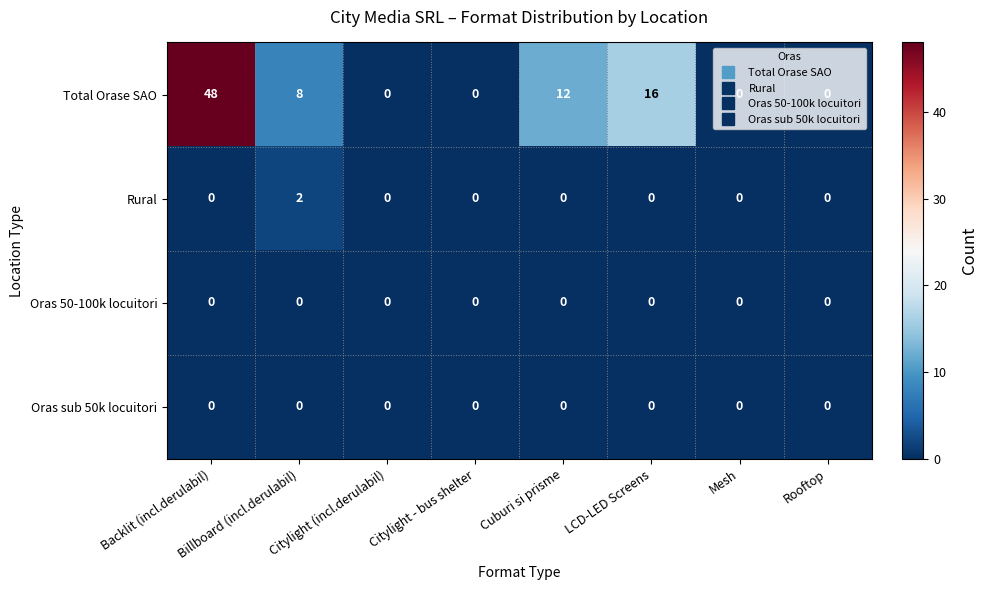

How many data points does each series have?

8